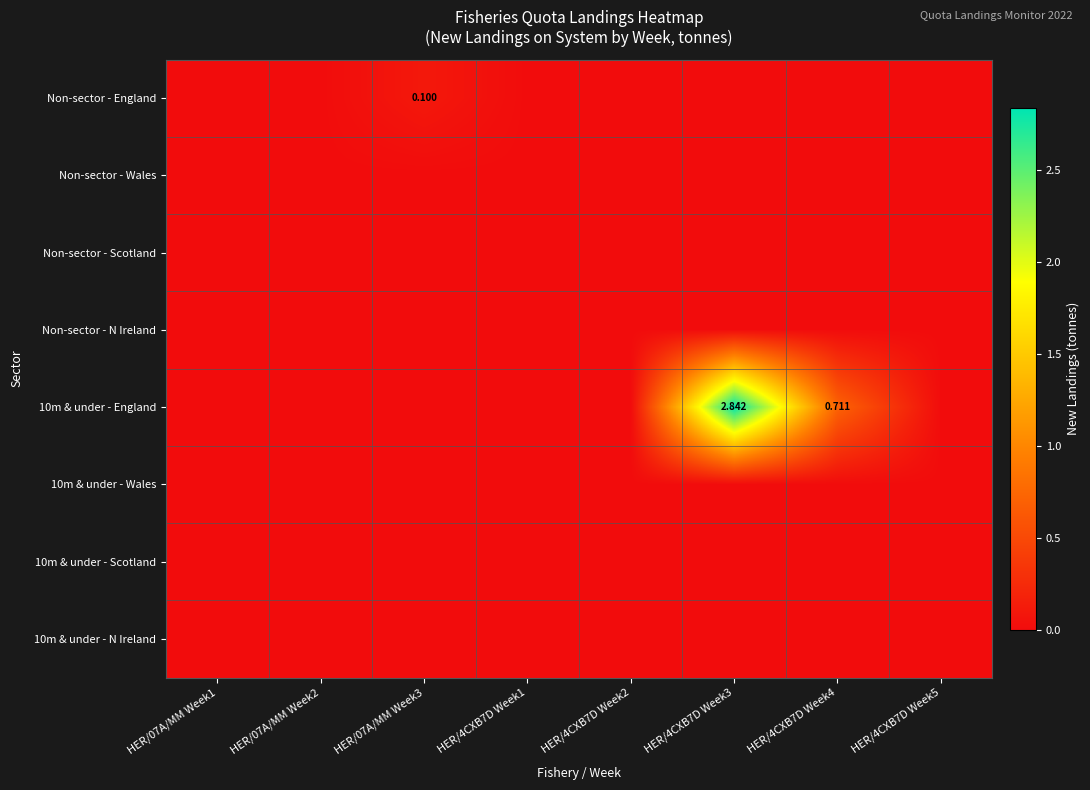

True or false: 10m & under - Wales has a value of 0.0 at HER/4CXB7D Week4.

True